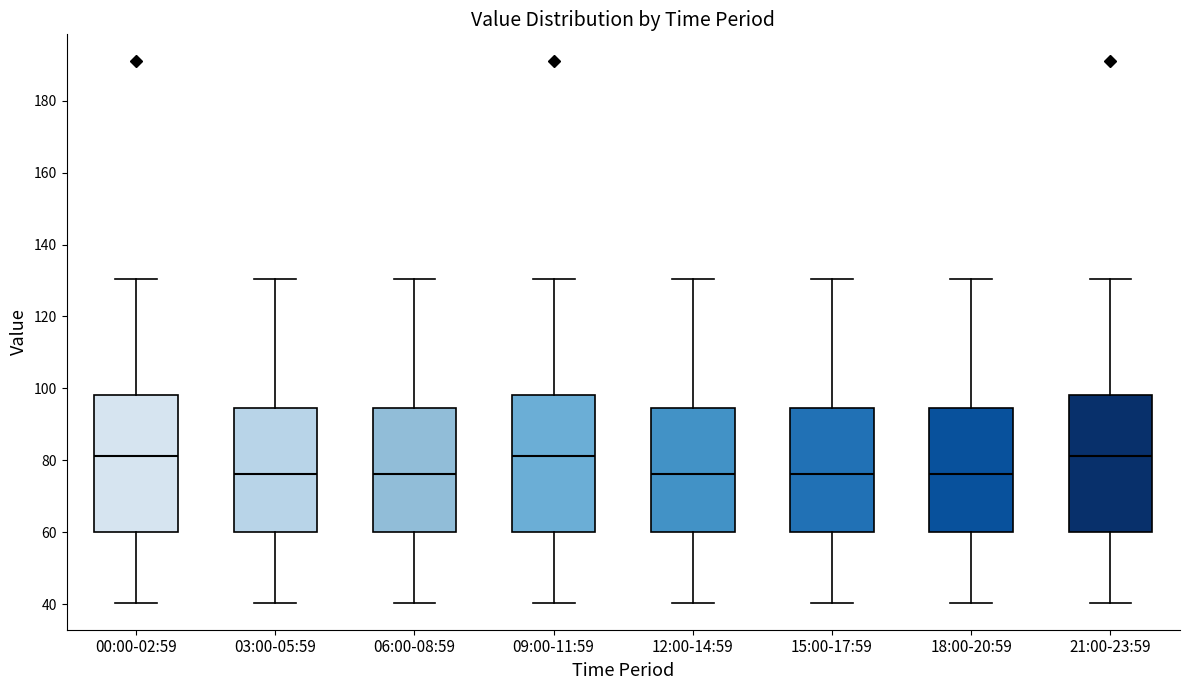

Reading left to right, read every box against the y-axis: the position of its median line, the range the box covers, and the ends of its whiskers. The values are not printed on the chart, so give them approximately, as read against the axis.

00:00-02:59: median 82, box 60 to 98, whiskers 40 to 130
03:00-05:59: median 76, box 60 to 94, whiskers 40 to 130
06:00-08:59: median 76, box 60 to 94, whiskers 40 to 130
09:00-11:59: median 82, box 60 to 98, whiskers 40 to 130
12:00-14:59: median 76, box 60 to 94, whiskers 40 to 130
15:00-17:59: median 76, box 60 to 94, whiskers 40 to 130
18:00-20:59: median 76, box 60 to 94, whiskers 40 to 130
21:00-23:59: median 82, box 60 to 98, whiskers 40 to 130